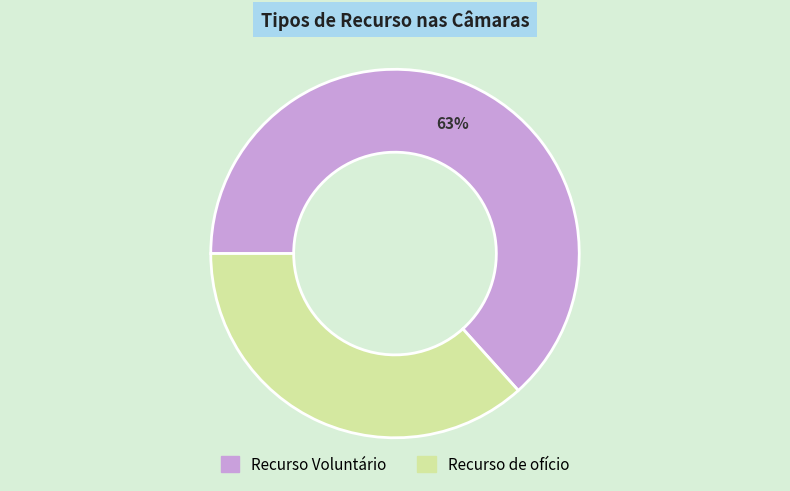

Which category has the smallest portion of the pie?

Recurso de ofício